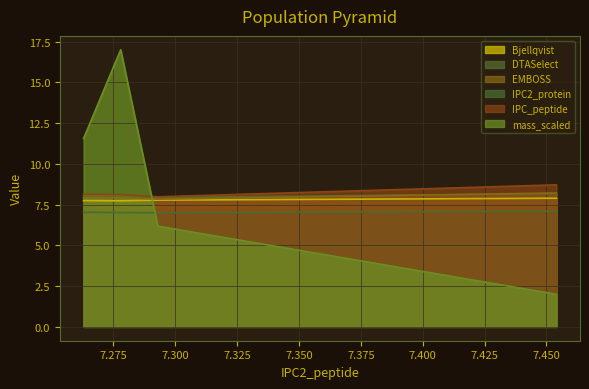

Which series has the largest total across all categories?

mass_scaled